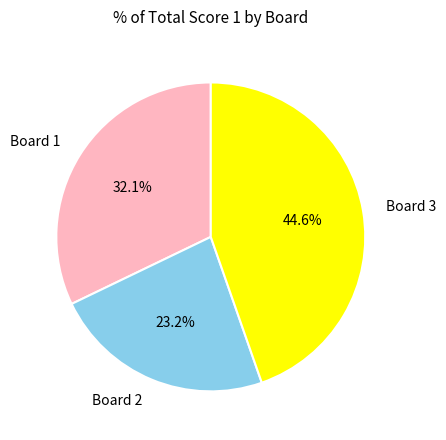

How many segments does this pie chart have?

3